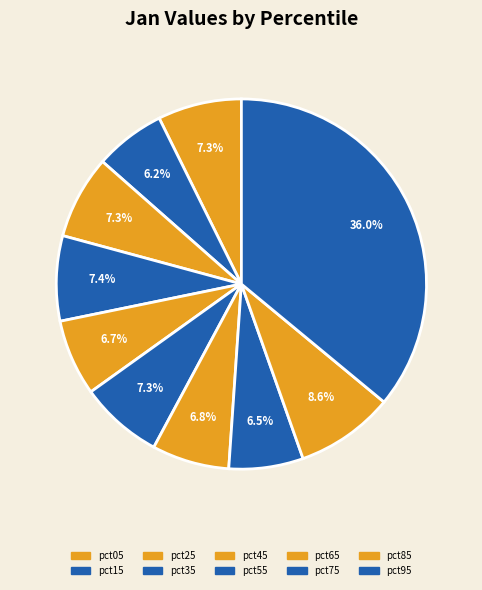

Which slice is the smallest?

pct15